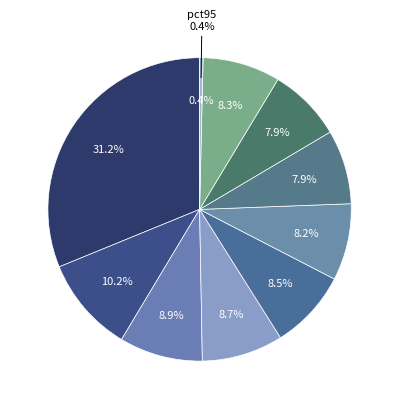

Is it true that pct55 is 8% of the pie?

True